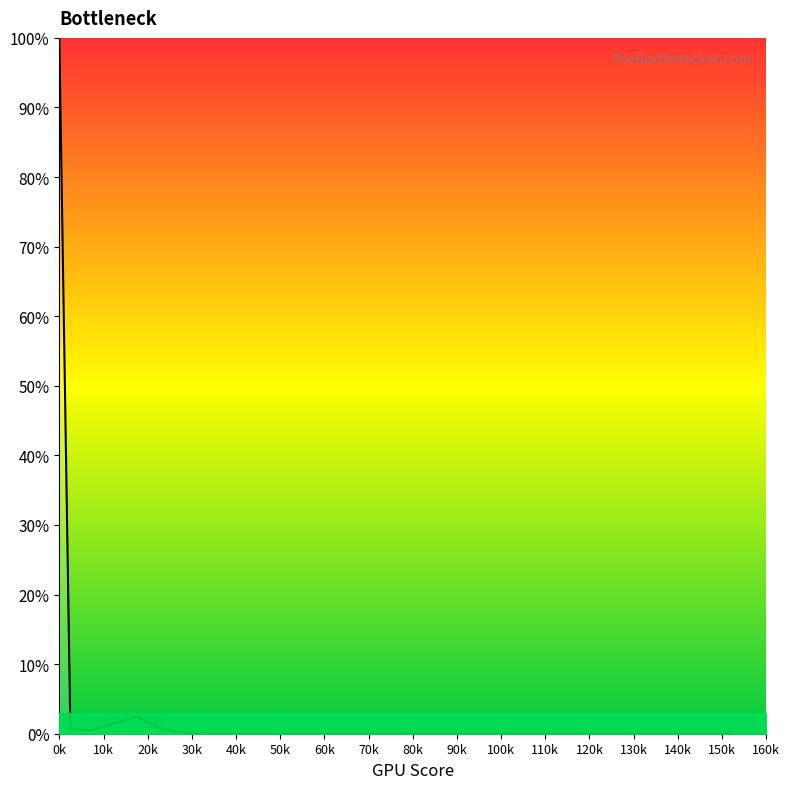

What is the difference between the maximum and minimum values?

100.0